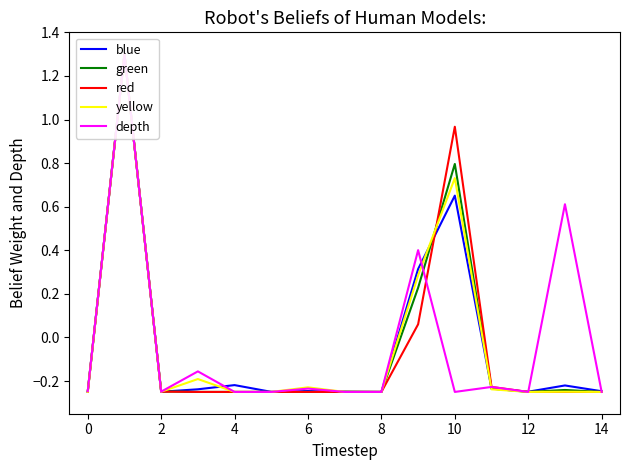

What is the sum of the green values at 8 and 6?

-0.5